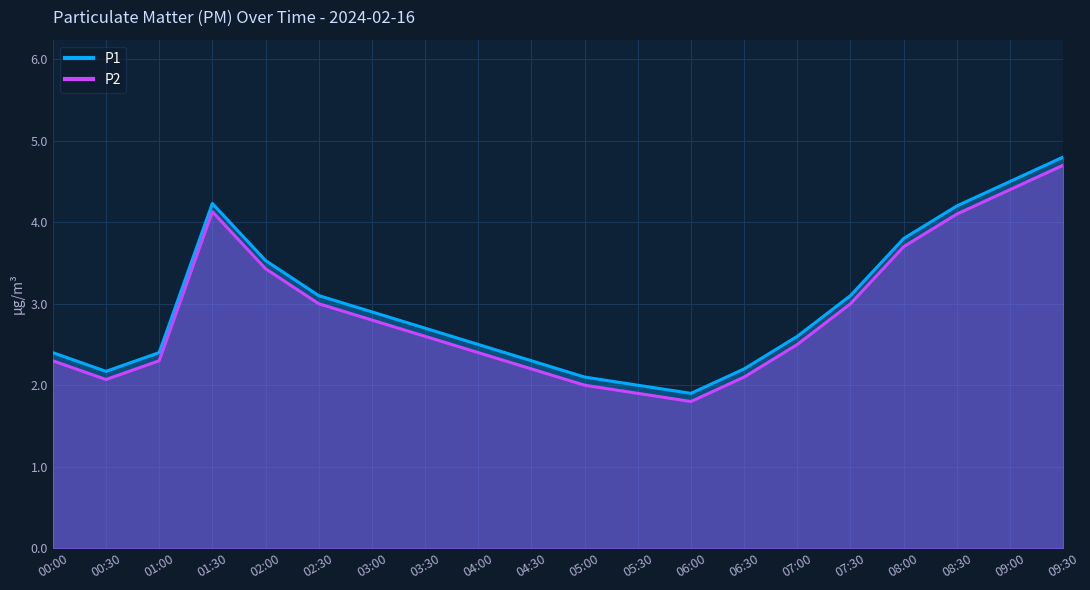

At which label does P2 reach its peak?

09:30